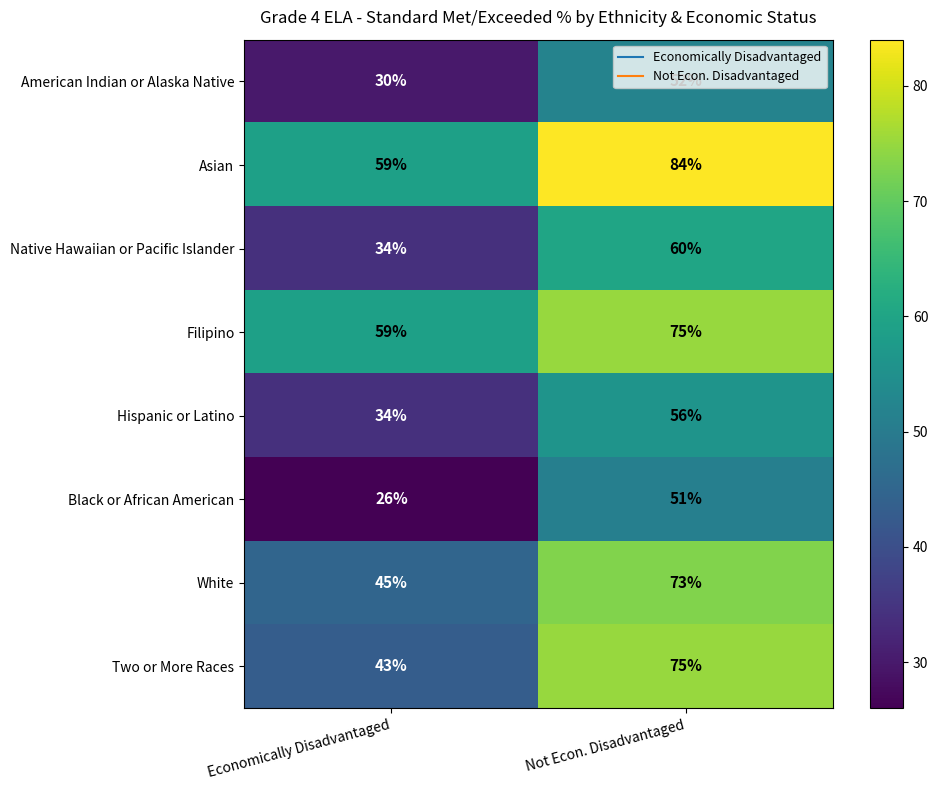

How many series are shown in this chart?

8